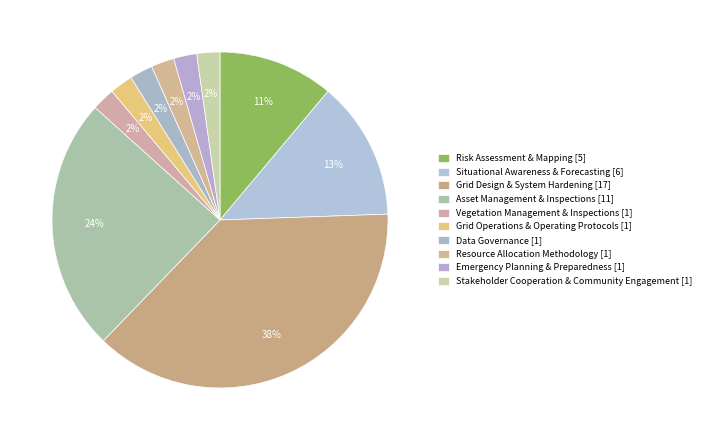

How many slices are in this pie chart?

10